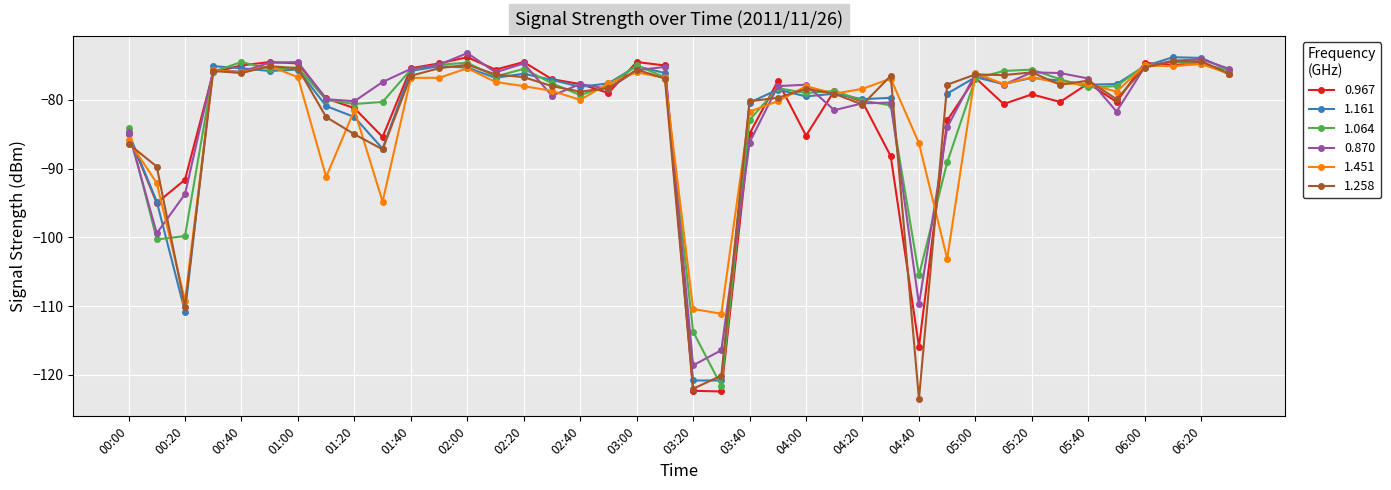

What is the minimum value for 0.967?

-122.4